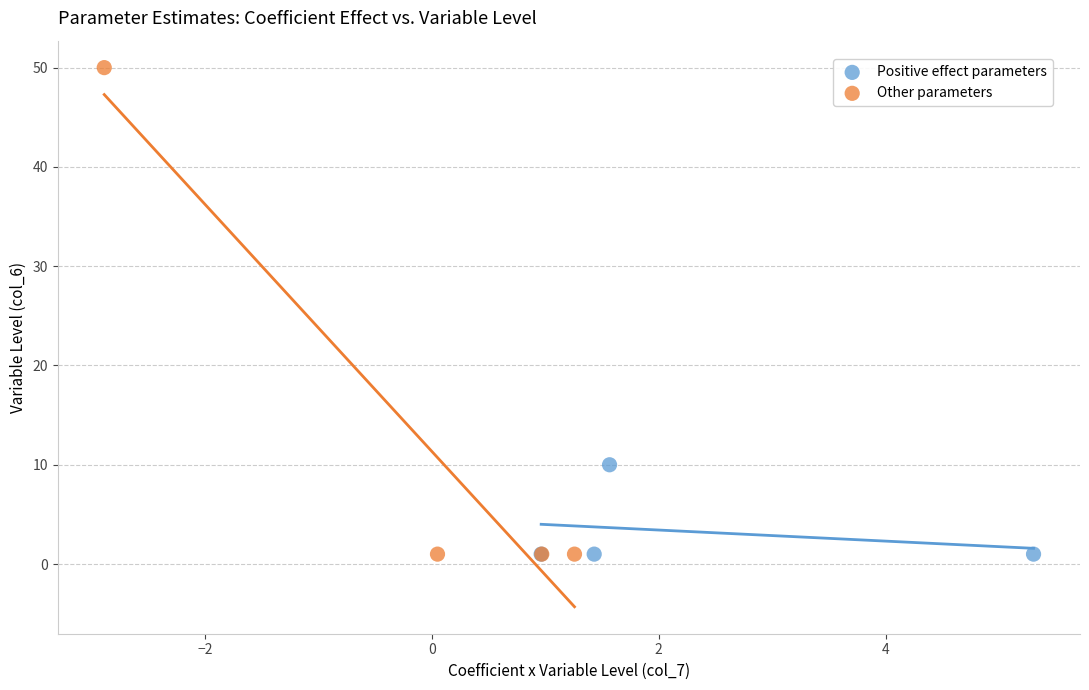

Which series has the largest Y range (max minus min)?

Other parameters